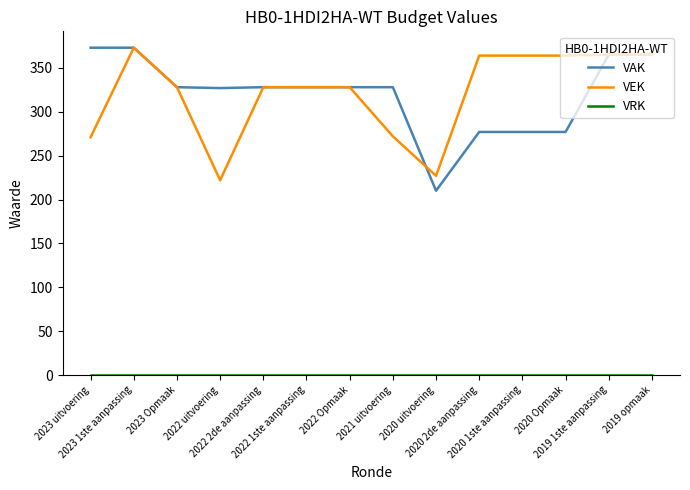

Where does the VAK series first go above 328?

2023 uitvoering